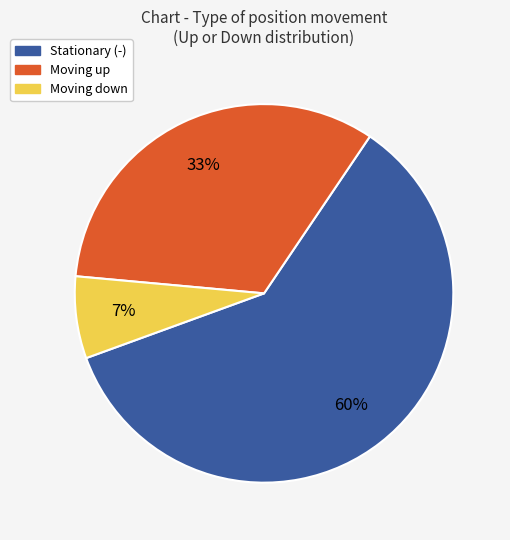

Is there a majority slice in this chart?

Yes